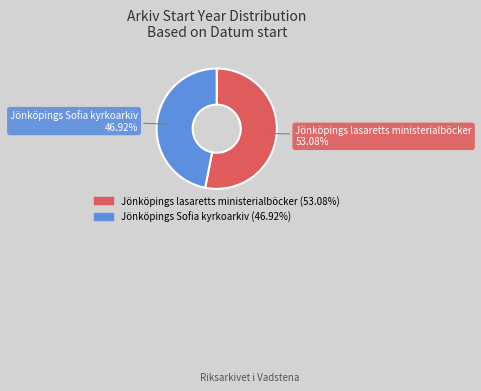

To the nearest percent, what is the average slice percentage?

50%